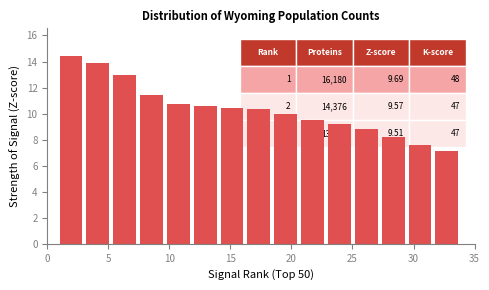

Which range on the x-axis has the tallest bar?

1.0 to 3.2